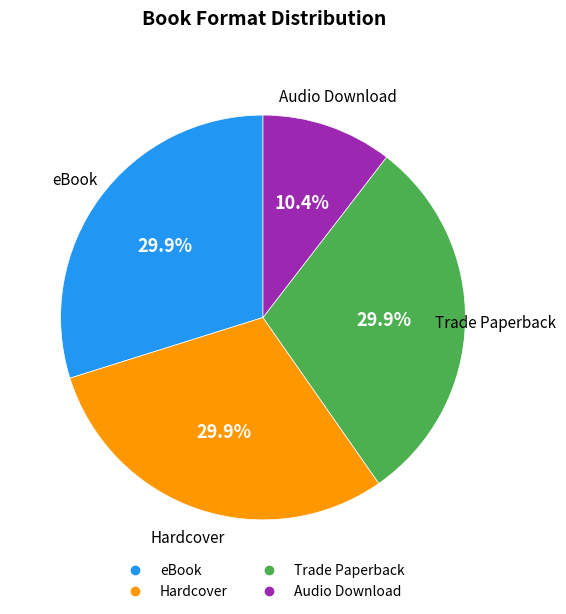

Which slice is the smallest?

Audio Download